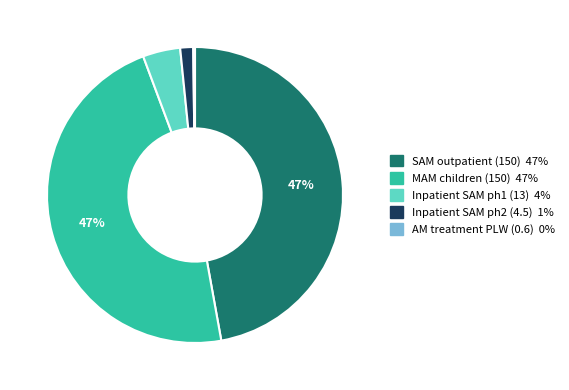

To the nearest percent, what is the average slice percentage?

20%